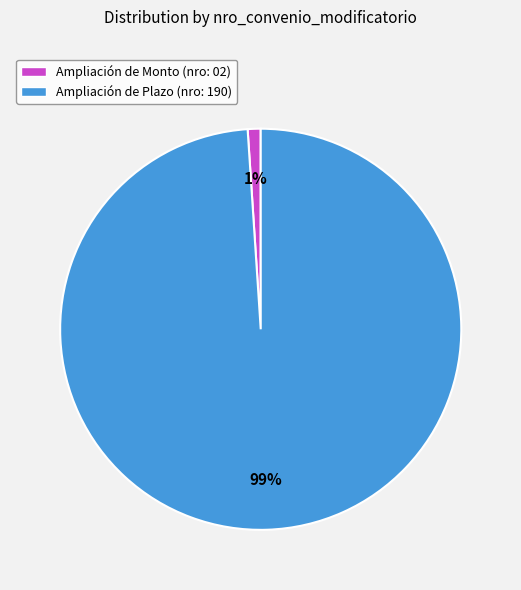

Which category has the smallest portion of the pie?

Ampliación de Monto (nro: 02)